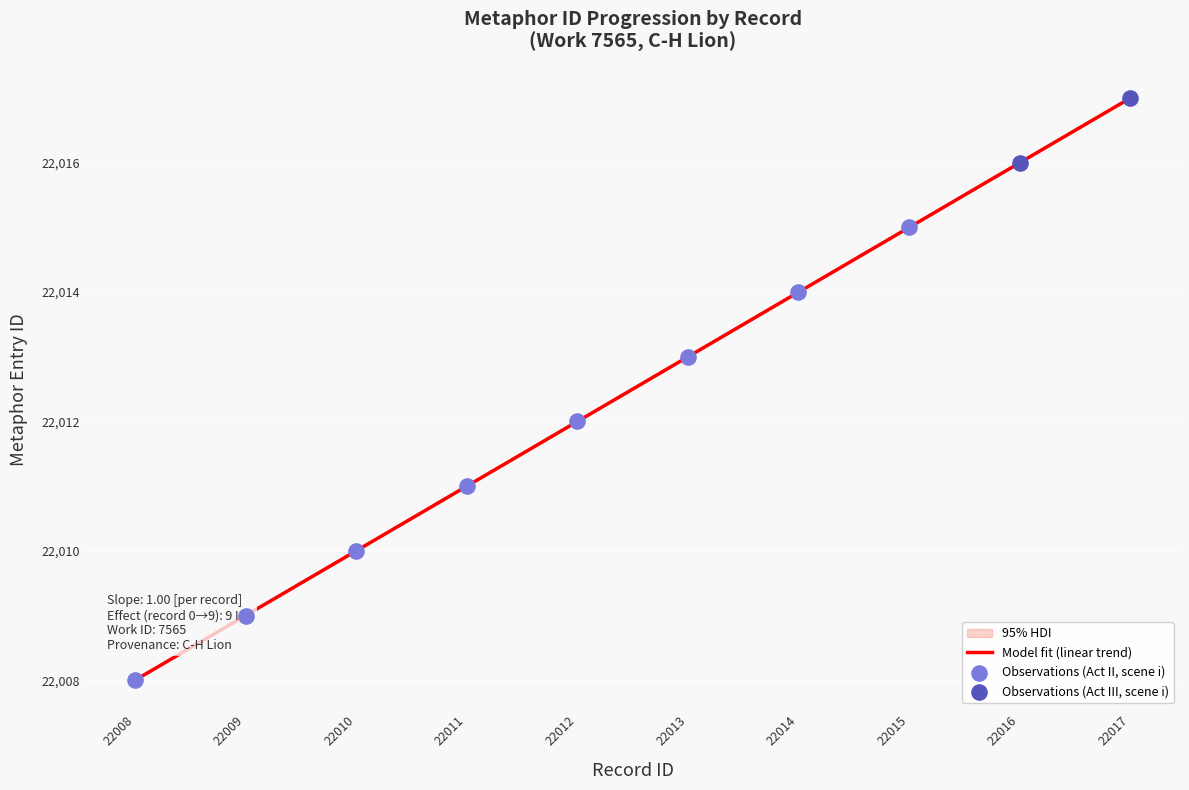

Which has a higher value, 22013 or 22012?

22013